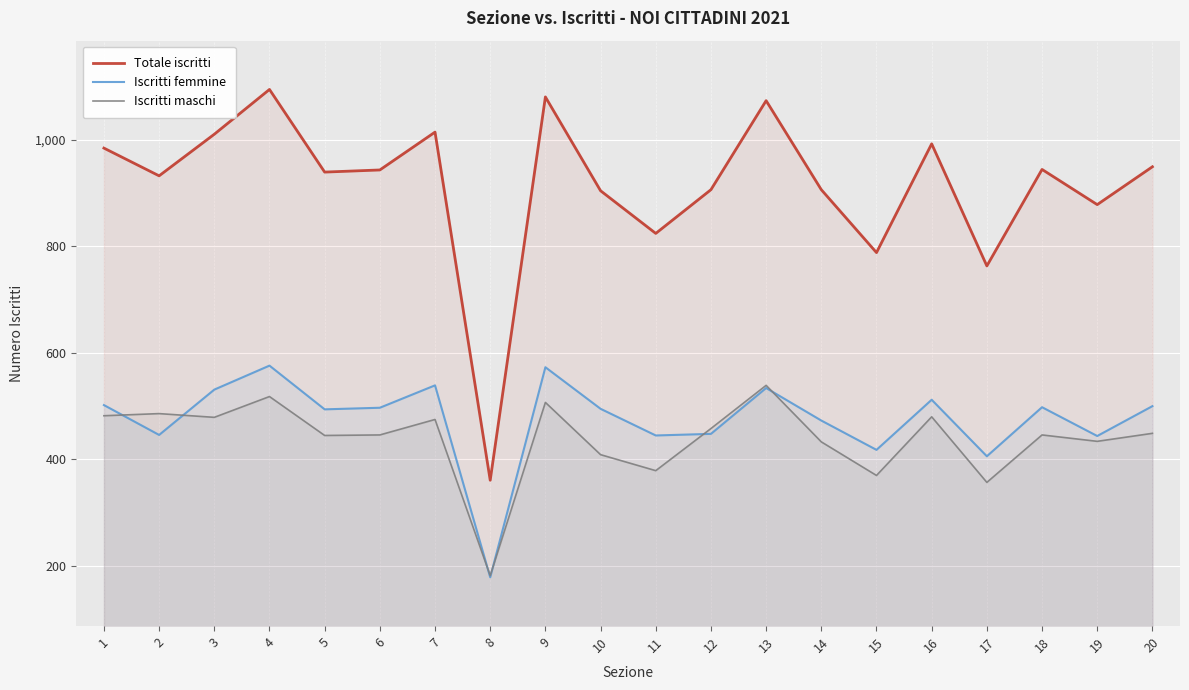

True or false: Totale iscritti and Iscritti maschi intersect in this chart.

False